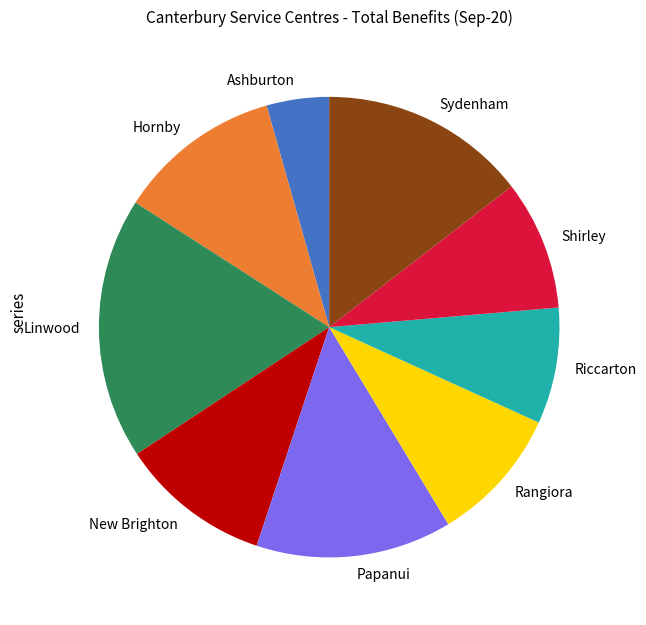

Does any single category account for the majority?

No